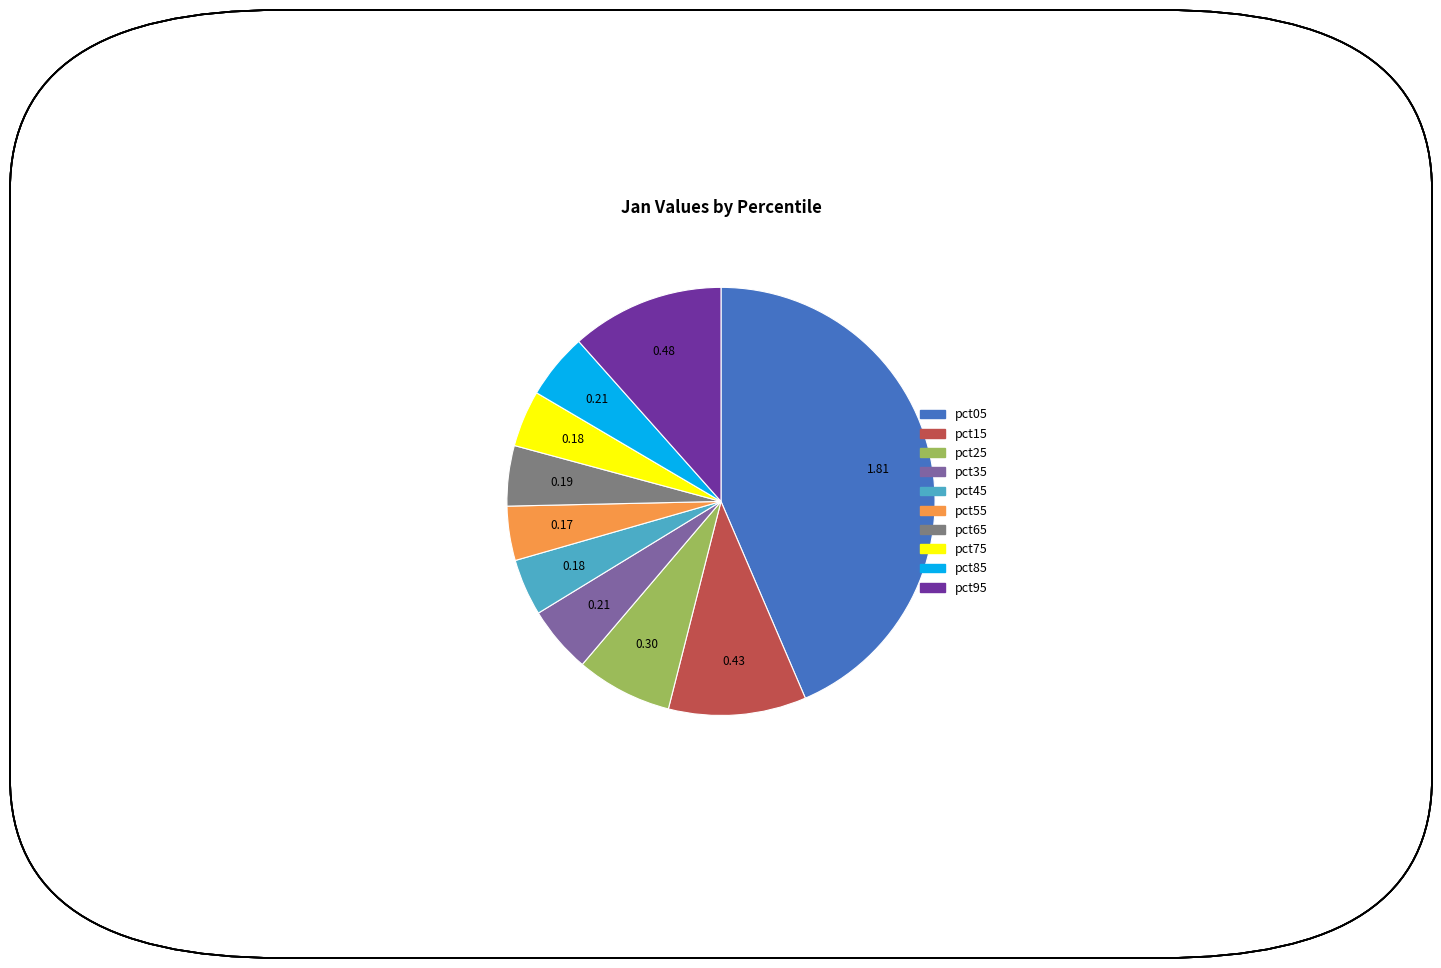

Do pct75 and pct35 together represent more than half of the pie?

No